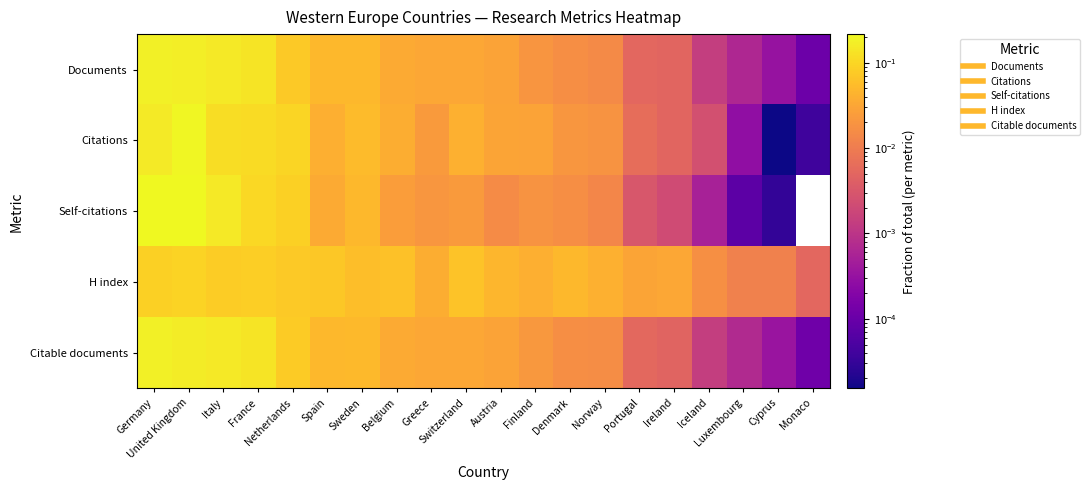

Reading left to right, list all the values displayed in this chart.

Documents: Germany=0.2	United Kingdom=0.2	Italy=0.1	France=0.1	Netherlands=0.1	Spain=0.1	Sweden=0.0	Belgium=0.0	Greece=0.0	Switzerland=0.0	Austria=0.0	Finland=0.0	Denmark=0.0	Norway=0.0	Portugal=0.0	Ireland=0.0	Iceland=0.0	Luxembourg=0.0	Cyprus=0.0	Monaco=0.0
Citations: Germany=0.2	United Kingdom=0.2	Italy=0.1	France=0.1	Netherlands=0.1	Spain=0.0	Sweden=0.1	Belgium=0.0	Greece=0.0	Switzerland=0.0	Austria=0.0	Finland=0.0	Denmark=0.0	Norway=0.0	Portugal=0.0	Ireland=0.0	Iceland=0.0	Luxembourg=0.0	Cyprus=0.0	Monaco=0.0
Self-citations: Germany=0.2	United Kingdom=0.2	Italy=0.2	France=0.1	Netherlands=0.1	Spain=0.0	Sweden=0.0	Belgium=0.0	Greece=0.0	Switzerland=0.0	Austria=0.0	Finland=0.0	Denmark=0.0	Norway=0.0	Portugal=0.0	Ireland=0.0	Iceland=0.0	Luxembourg=0.0	Cyprus=0.0	Monaco=0.0
H index: Germany=0.1	United Kingdom=0.1	Italy=0.1	France=0.1	Netherlands=0.1	Spain=0.1	Sweden=0.1	Belgium=0.1	Greece=0.0	Switzerland=0.1	Austria=0.0	Finland=0.0	Denmark=0.0	Norway=0.0	Portugal=0.0	Ireland=0.0	Iceland=0.0	Luxembourg=0.0	Cyprus=0.0	Monaco=0.0
Citable documents: Germany=0.2	United Kingdom=0.2	Italy=0.1	France=0.1	Netherlands=0.1	Spain=0.0	Sweden=0.1	Belgium=0.0	Greece=0.0	Switzerland=0.0	Austria=0.0	Finland=0.0	Denmark=0.0	Norway=0.0	Portugal=0.0	Ireland=0.0	Iceland=0.0	Luxembourg=0.0	Cyprus=0.0	Monaco=0.0